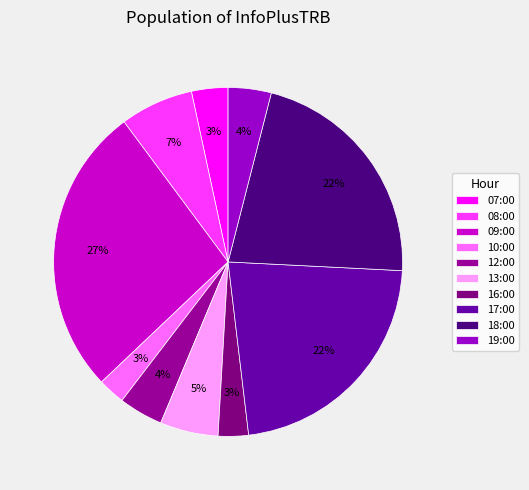

How many segments does this pie chart have?

10